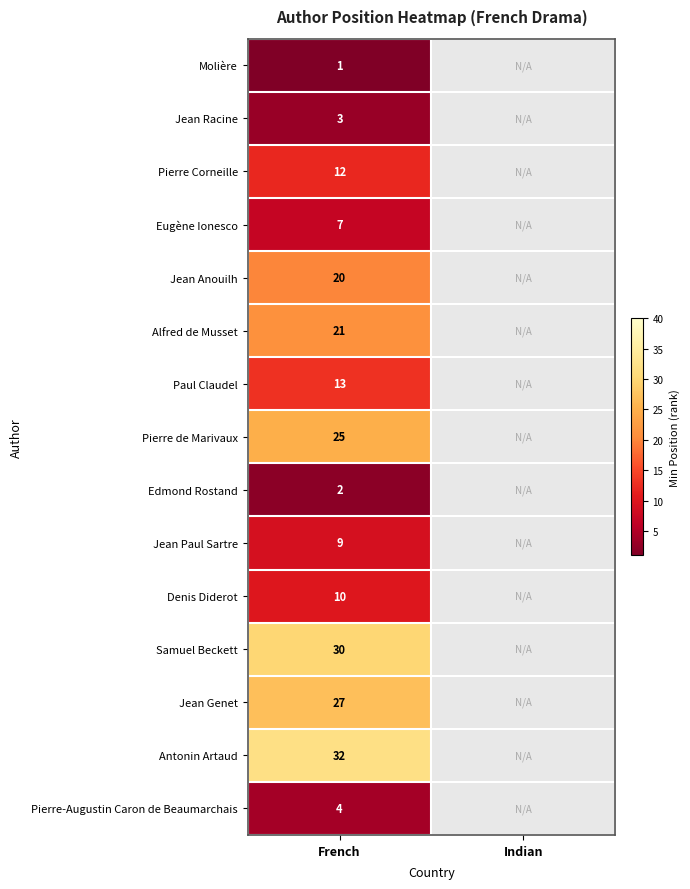

True or false: Jean Paul Sartre has a value of 9 at French.

True